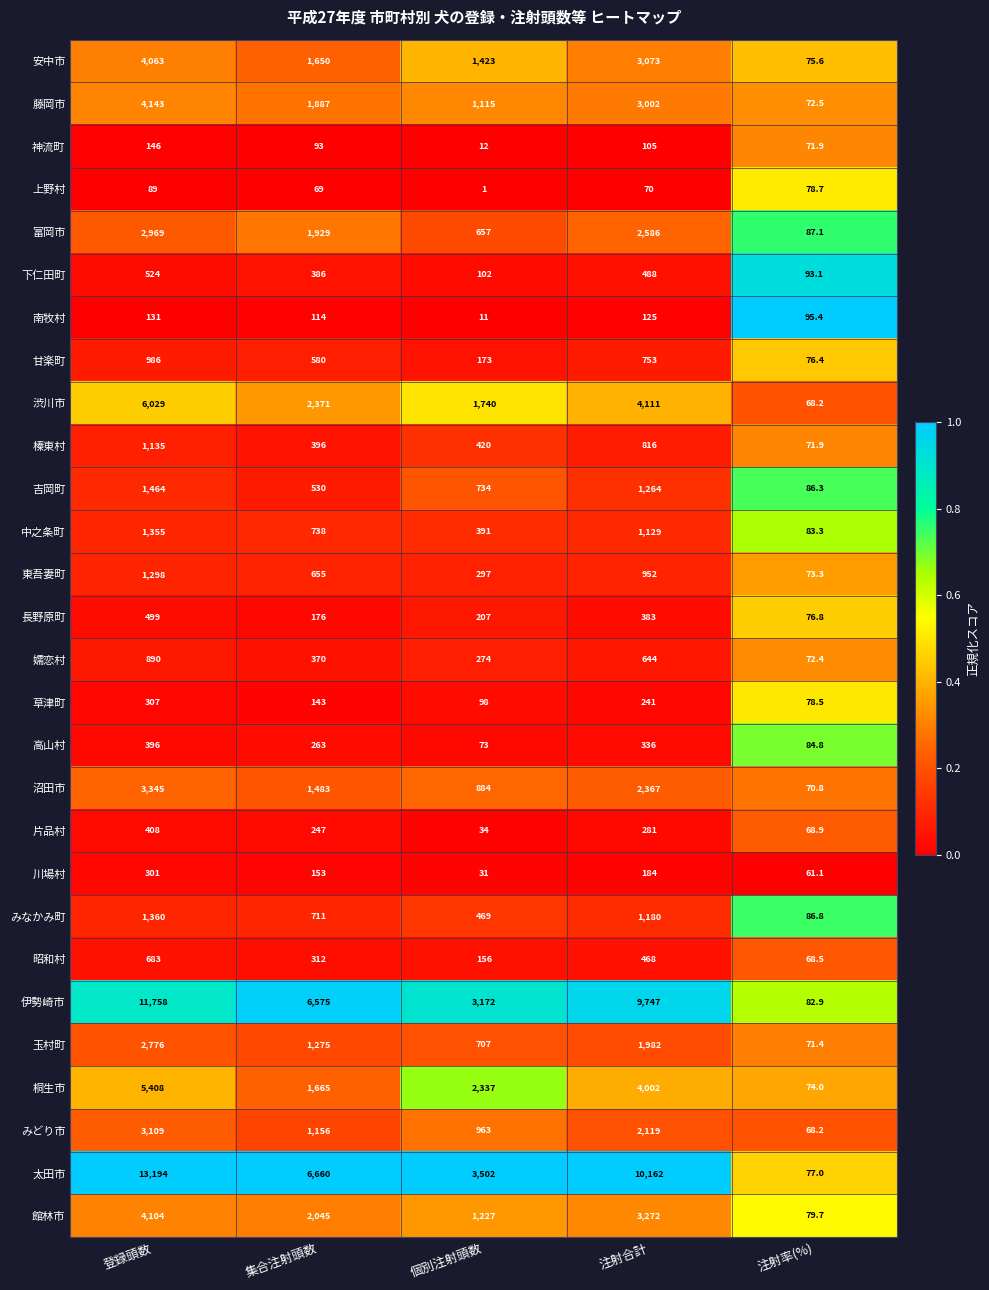

True or false: 東吾妻町 has a value of 655.0 at 集合注射頭数.

True